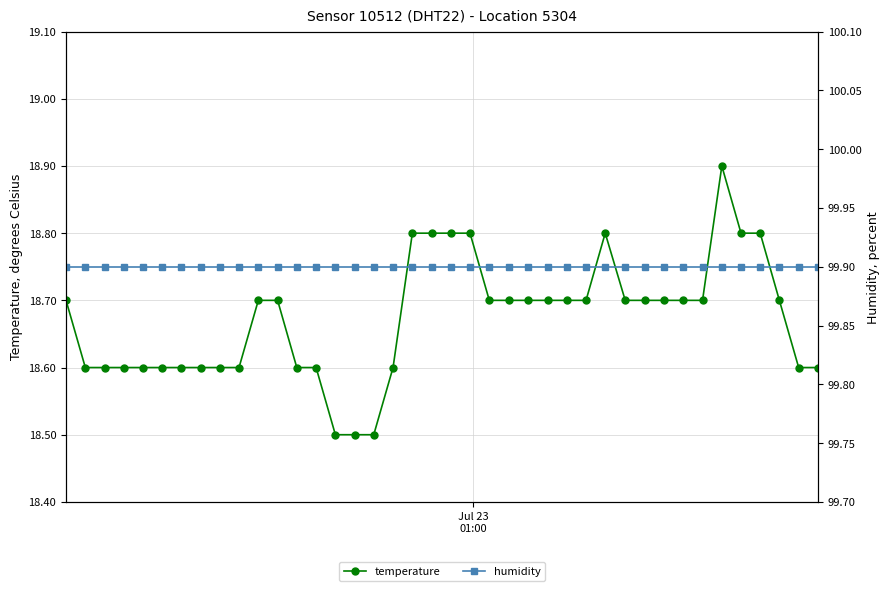

List the series in order of their overall mean, highest first.

humidity, temperature